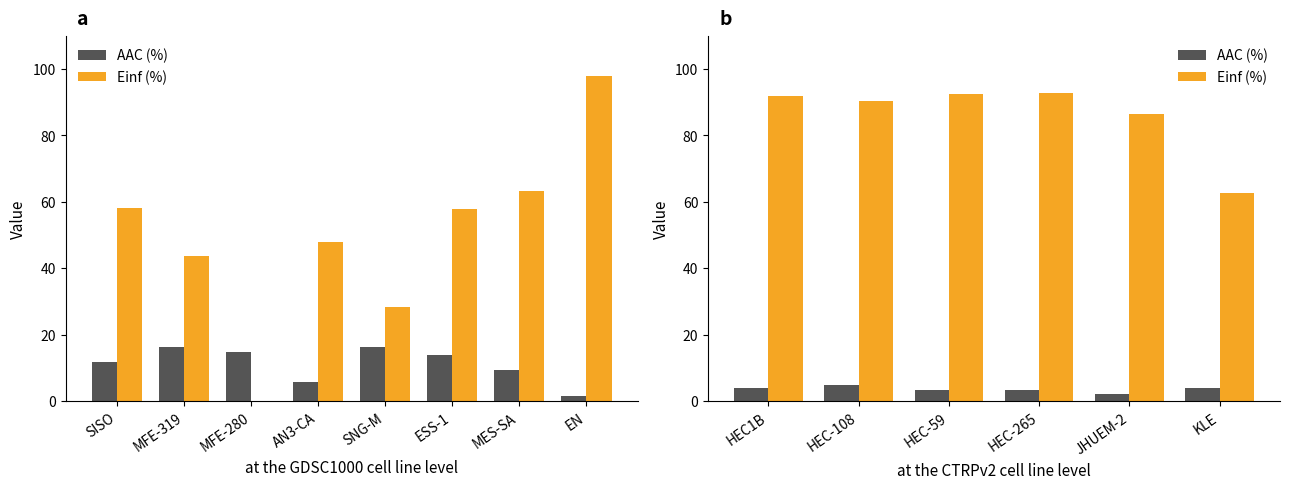

How many distinct data groups are displayed?

2